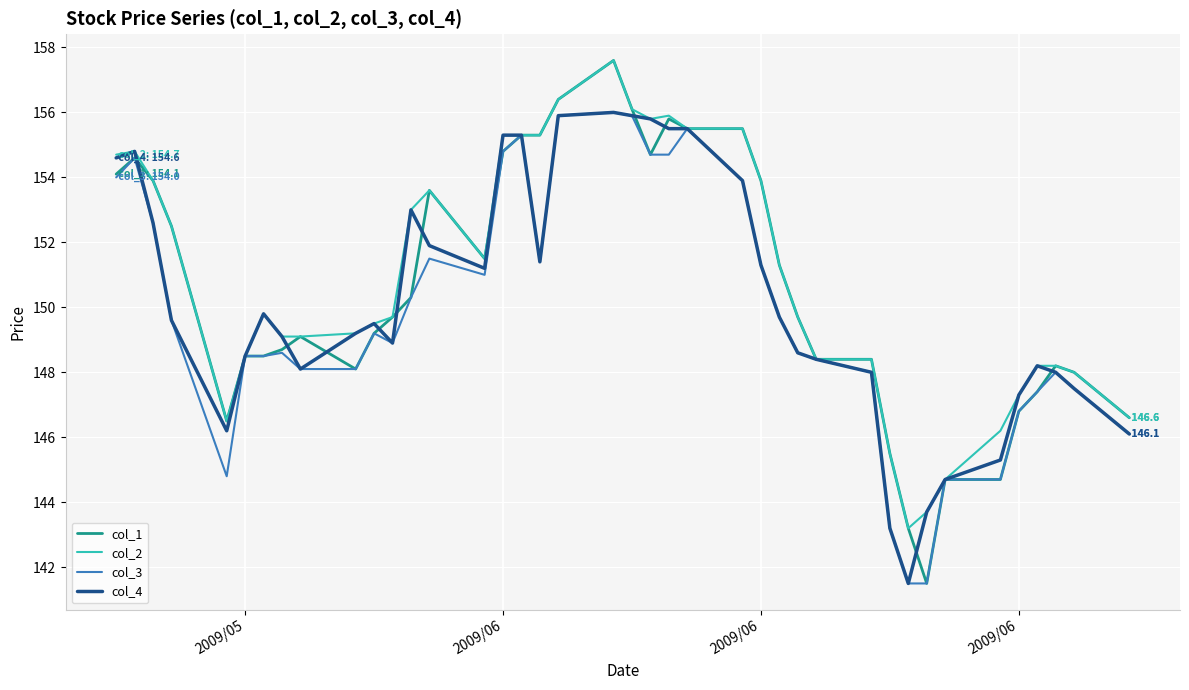

What is the sum of all col_4 values?

6009.0